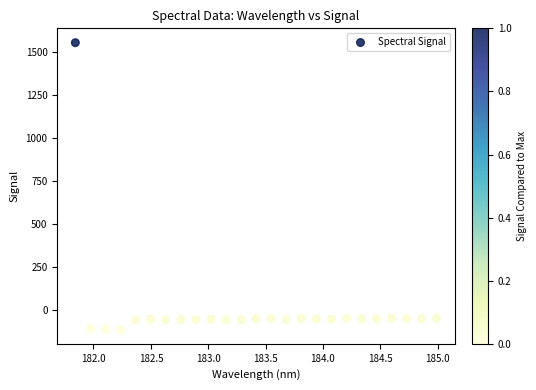

What is the range of X values (max minus min)?

3.1